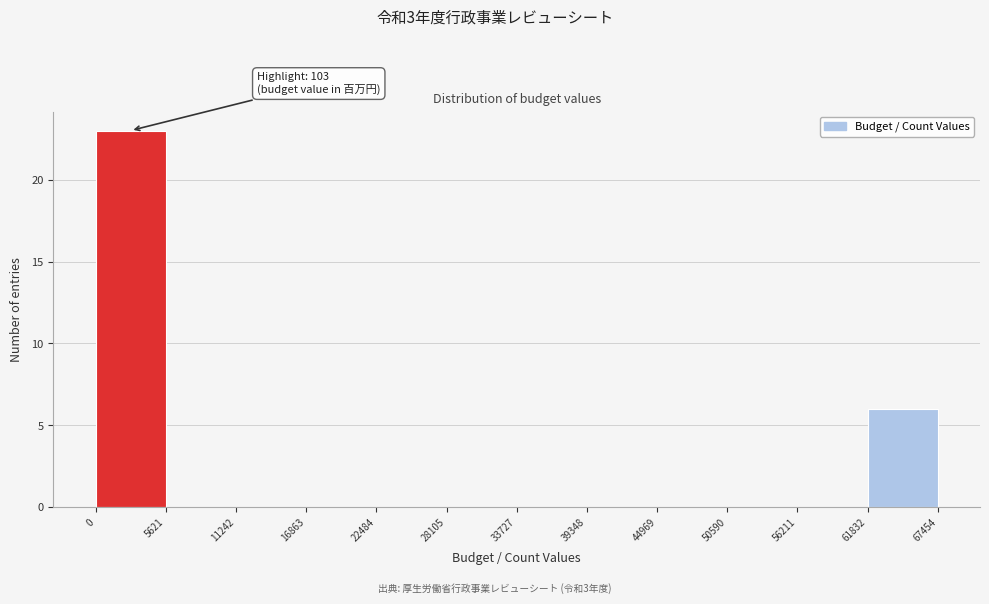

Over which range of the x-axis is the bar tallest?

0 to 5621